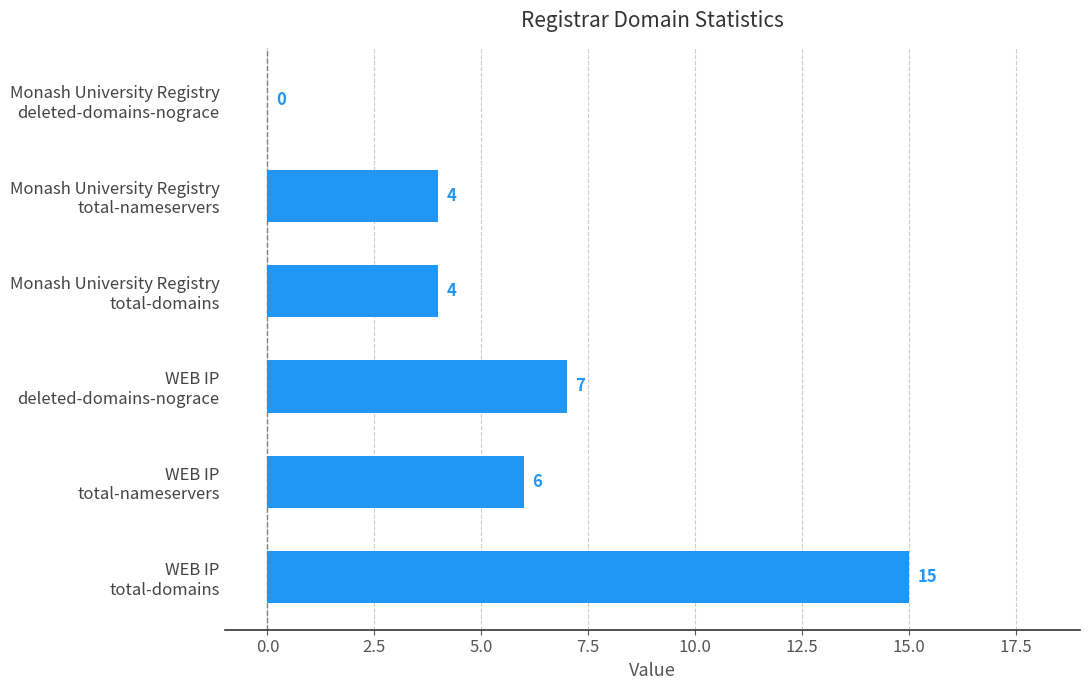

What is the sum of all values?

36